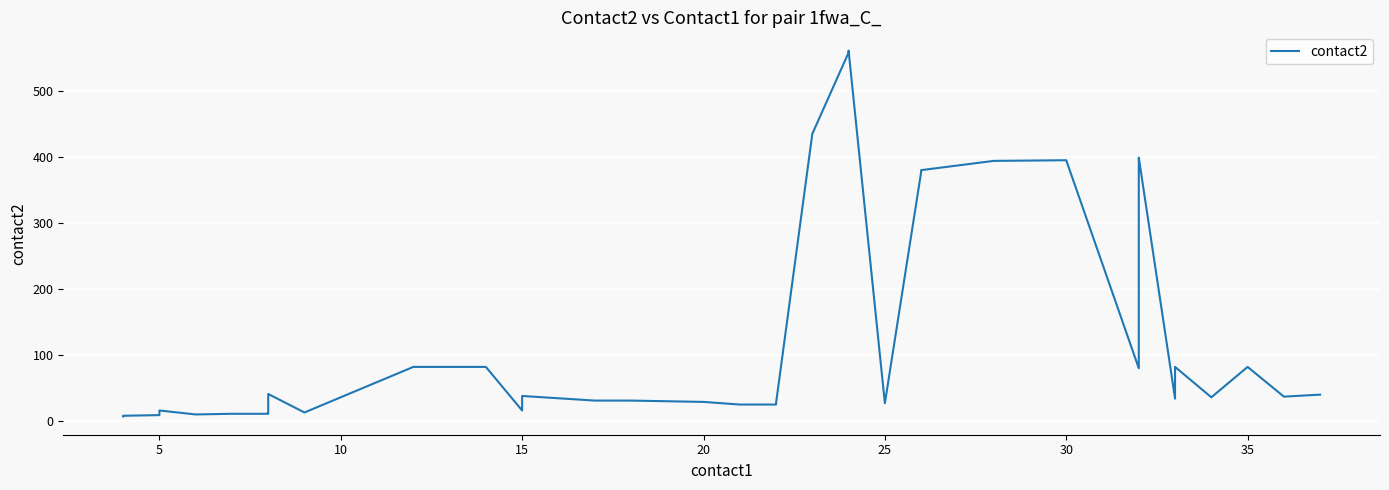

What is the difference between the maximum and minimum values?

554